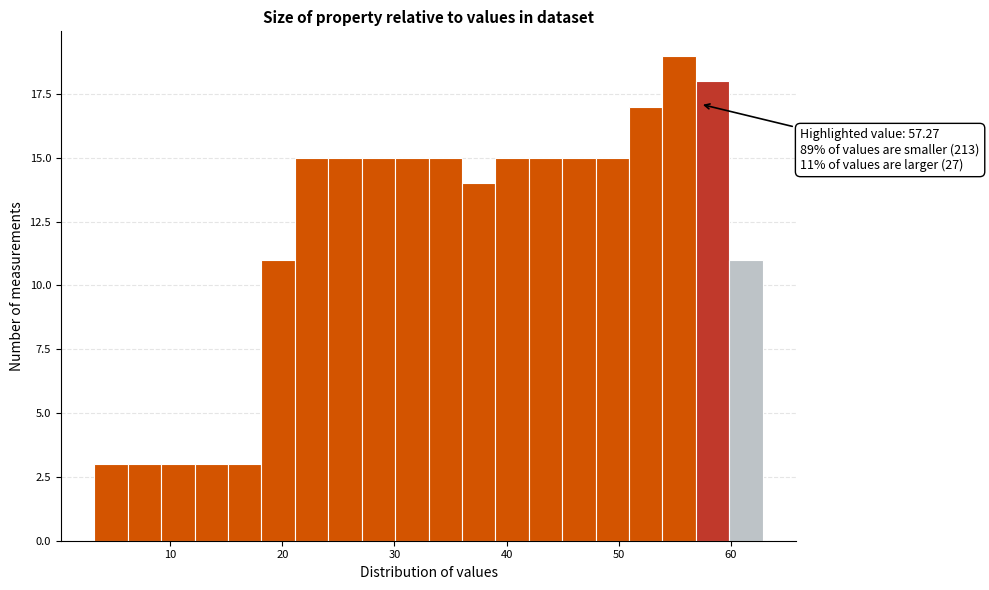

Read against the x-axis, roughly where is the centre of the tallest bar?

55